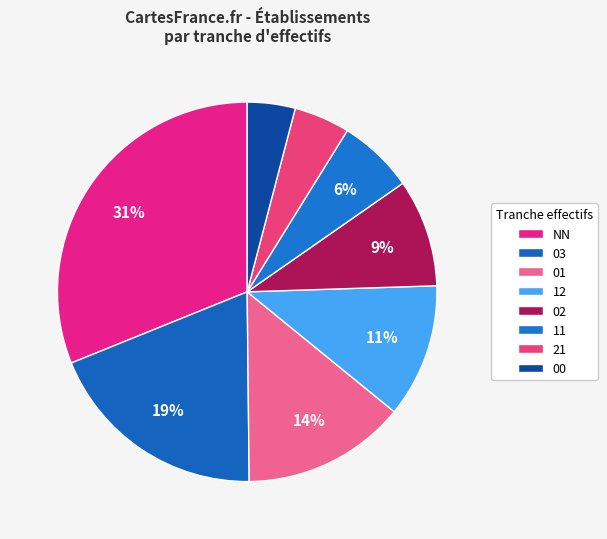

Which slice is the largest?

NN